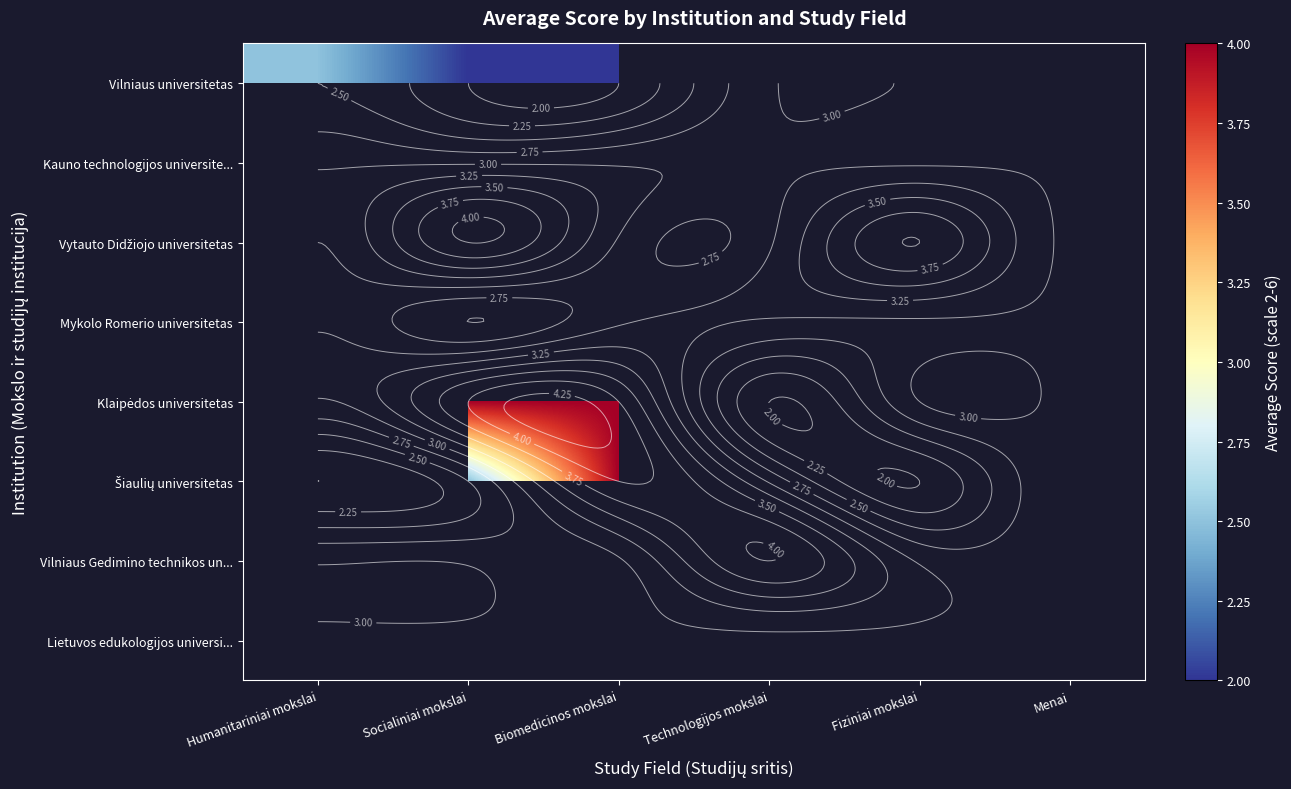

Where is Vilniaus universitetas nearest to the value 2?

Socialiniai mokslai